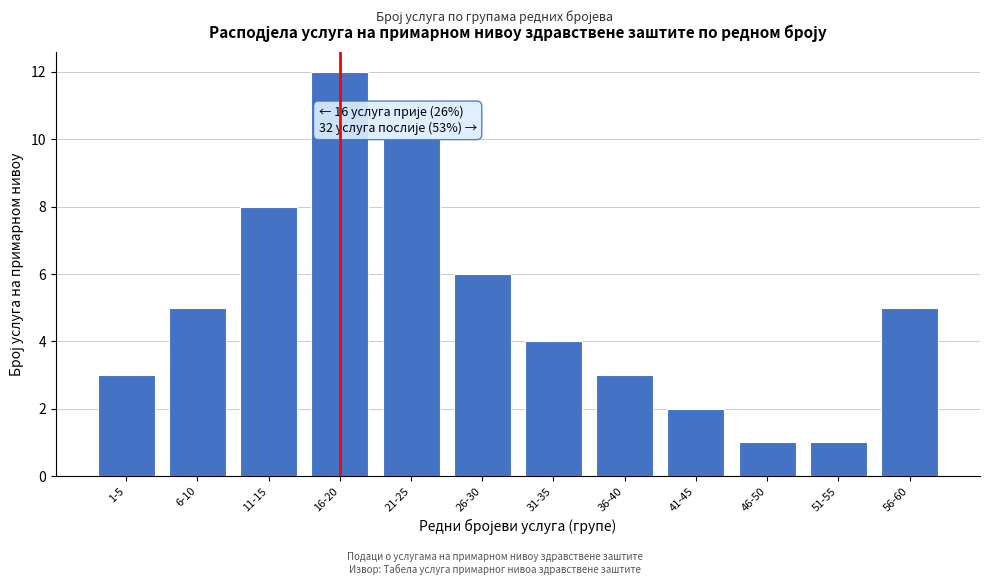

Reading right to left, what are all the values shown in this chart?

56-60=5	51-55=1	46-50=1	41-45=2	36-40=3	31-35=4	26-30=6	21-25=10	16-20=12	11-15=8	6-10=5	1-5=3